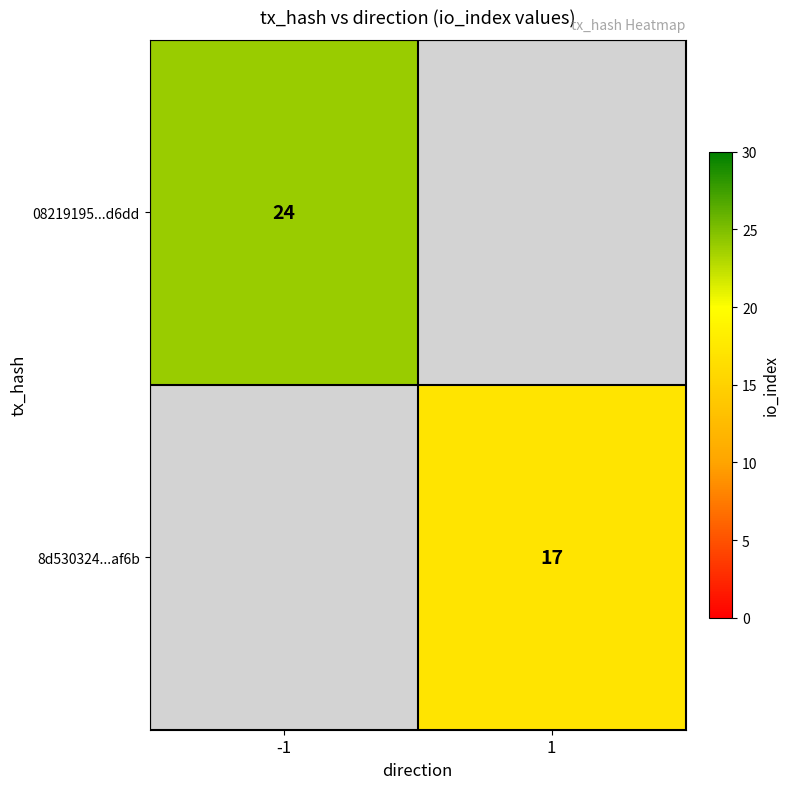

True or false: 08219195...d6dd has a value of 14 at -1.

False